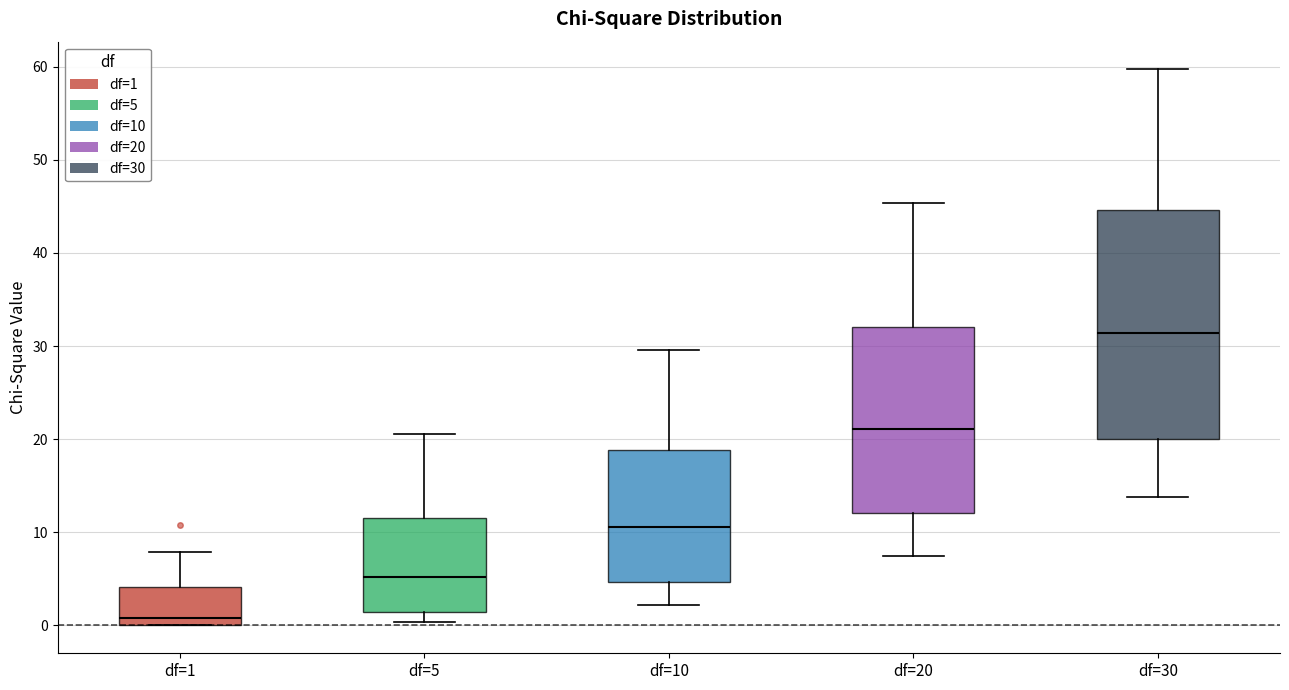

Which box has the highest median line?

df=30